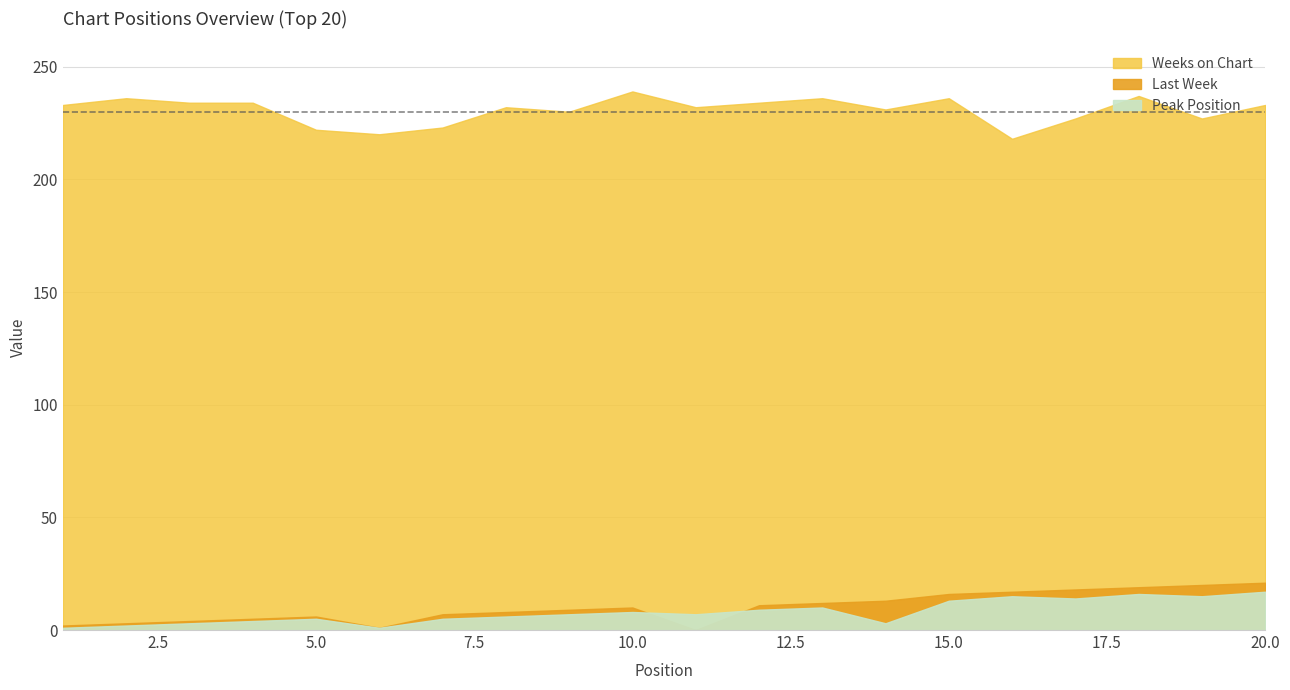

Reading left to right, transcribe all the data shown in this chart.

Last Week: 1=2	2=3	3=4	4=5	5=6	6=1	7=7	8=8	9=9	10=10	11=0	12=11	13=12	14=13	15=16	16=17	17=18	18=19	19=20	20=21
Peak Position: 1=1	2=2	3=3	4=4	5=5	6=1	7=5	8=6	9=7	10=8	11=7	12=9	13=10	14=3	15=13	16=15	17=14	18=16	19=15	20=17
Weeks on Chart: 1=233	2=236	3=234	4=234	5=222	6=220	7=223	8=232	9=230	10=239	11=232	12=234	13=236	14=231	15=236	16=218	17=227	18=237	19=227	20=233